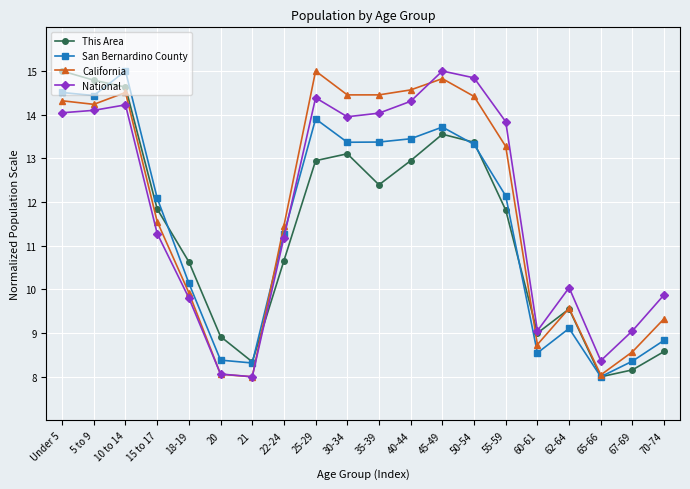

What is the label of the 15th point from the left?

55-59